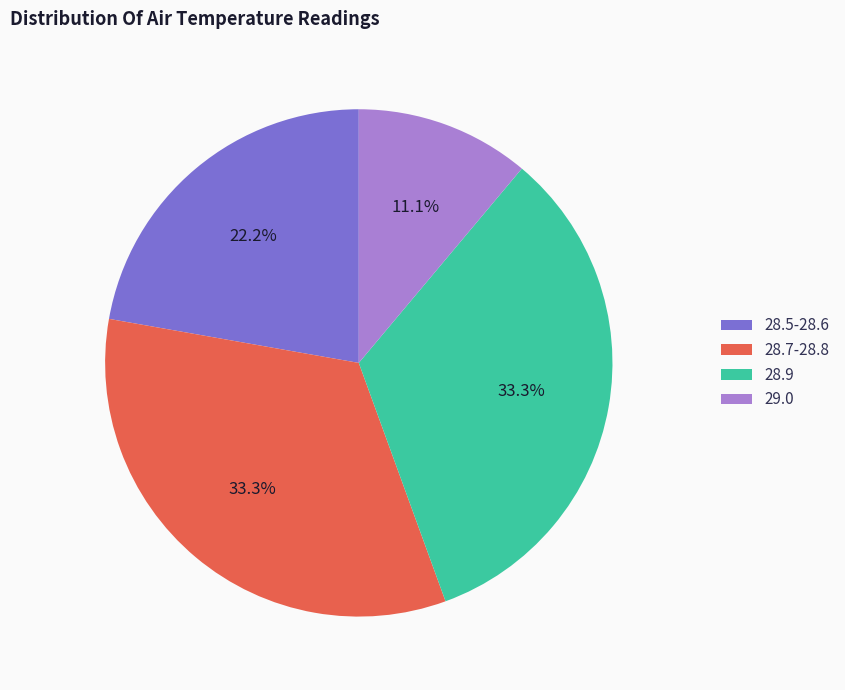

Approximately how many times larger is the value at 28.7-28.8 compared to 29.0?

3.0